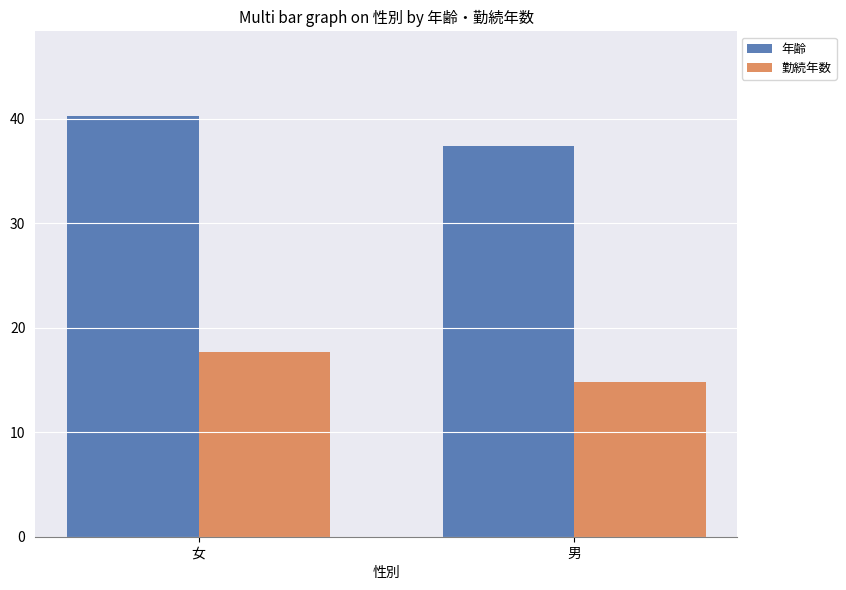

Rank the categories by 年齢 value from highest to lowest.

女, 男